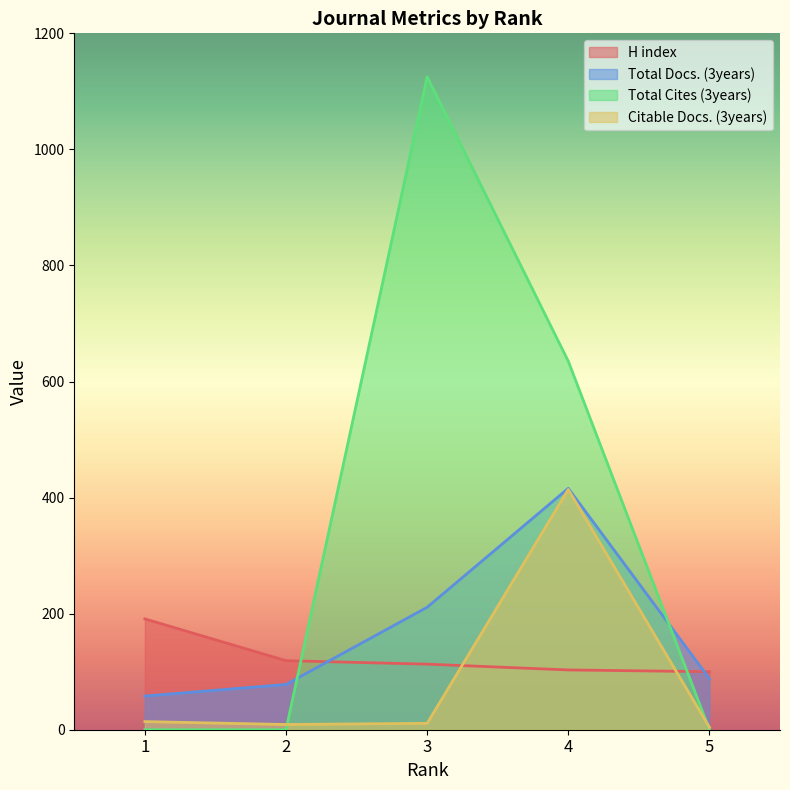

What is the sum of all Citable Docs. (3years) values?

452